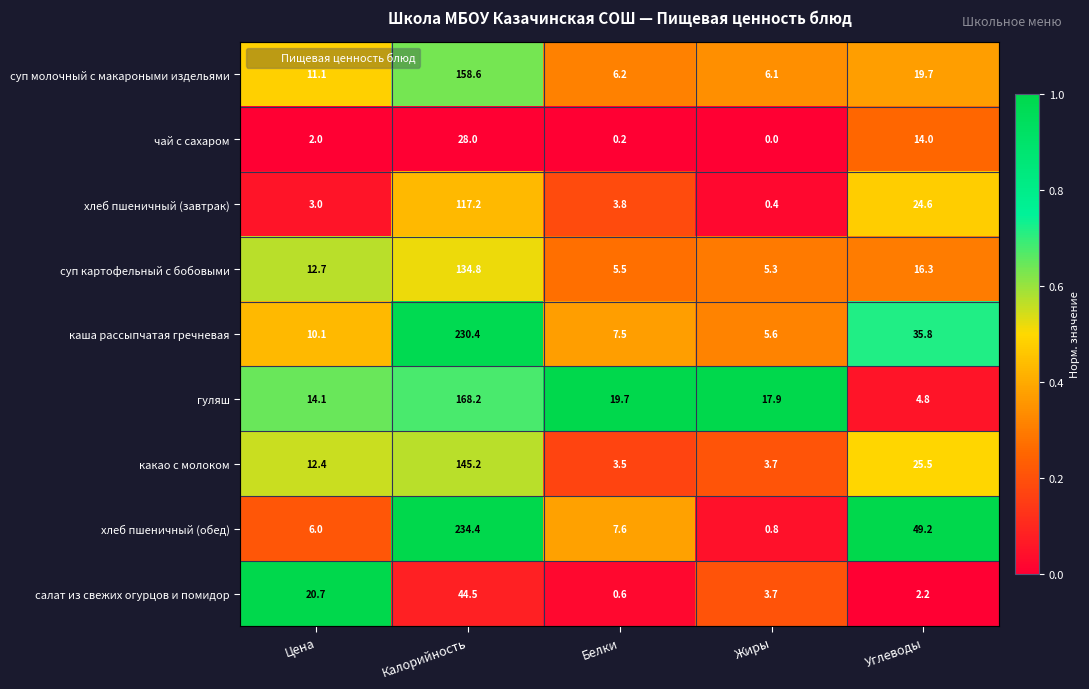

What is the sum of all суп молочный с макароными издельями values?

201.7